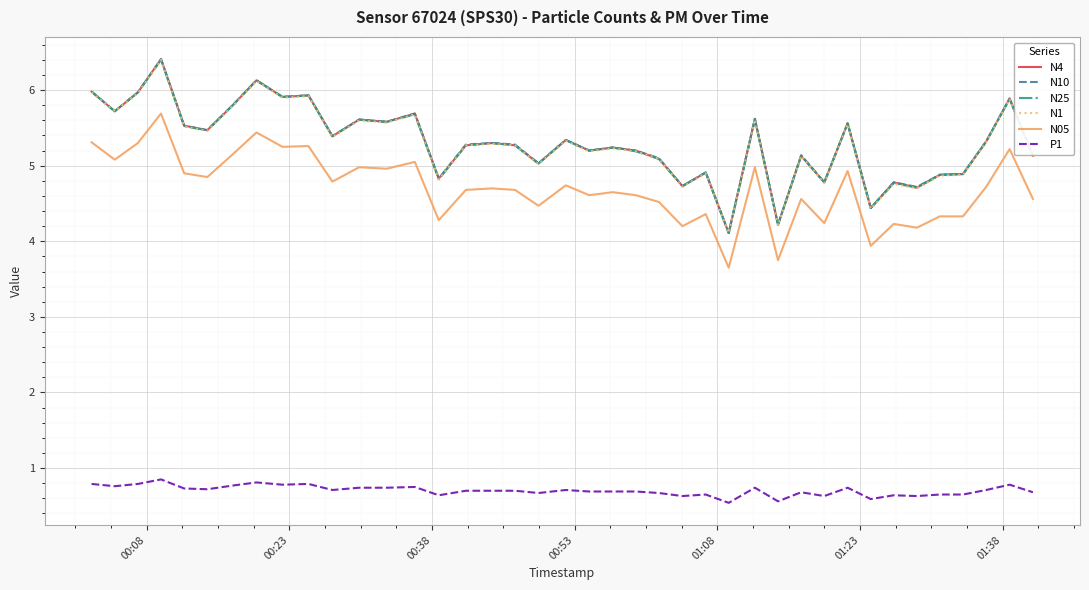

What is the smallest value displayed?

0.5